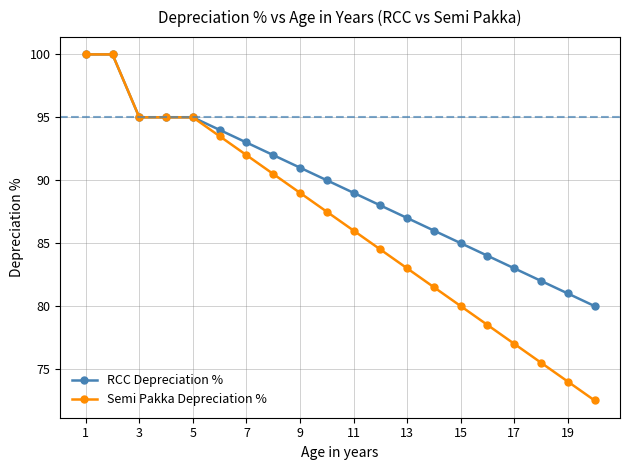

Rank the series by their average value, from lowest to highest.

Semi Pakka Depreciation %, RCC Depreciation %